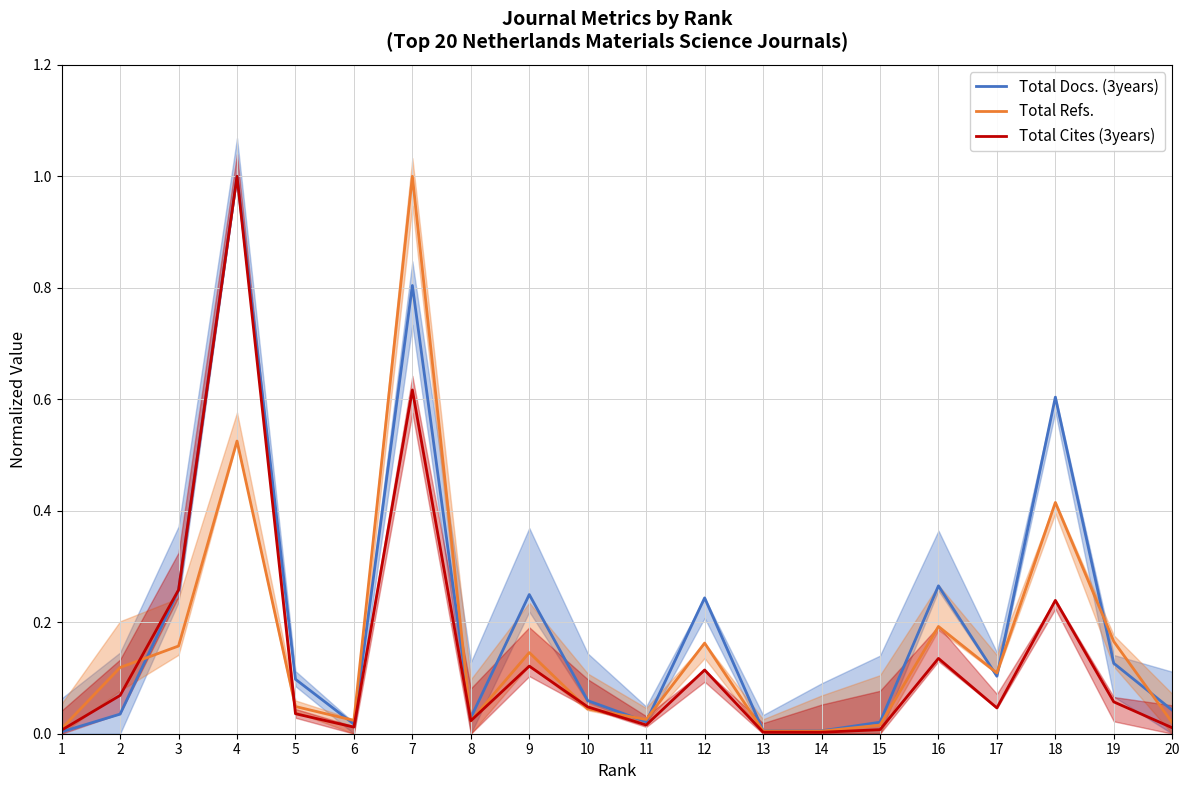

Rank the series at 17 from highest to lowest value.

Total Refs., Total Docs. (3years), Total Cites (3years)